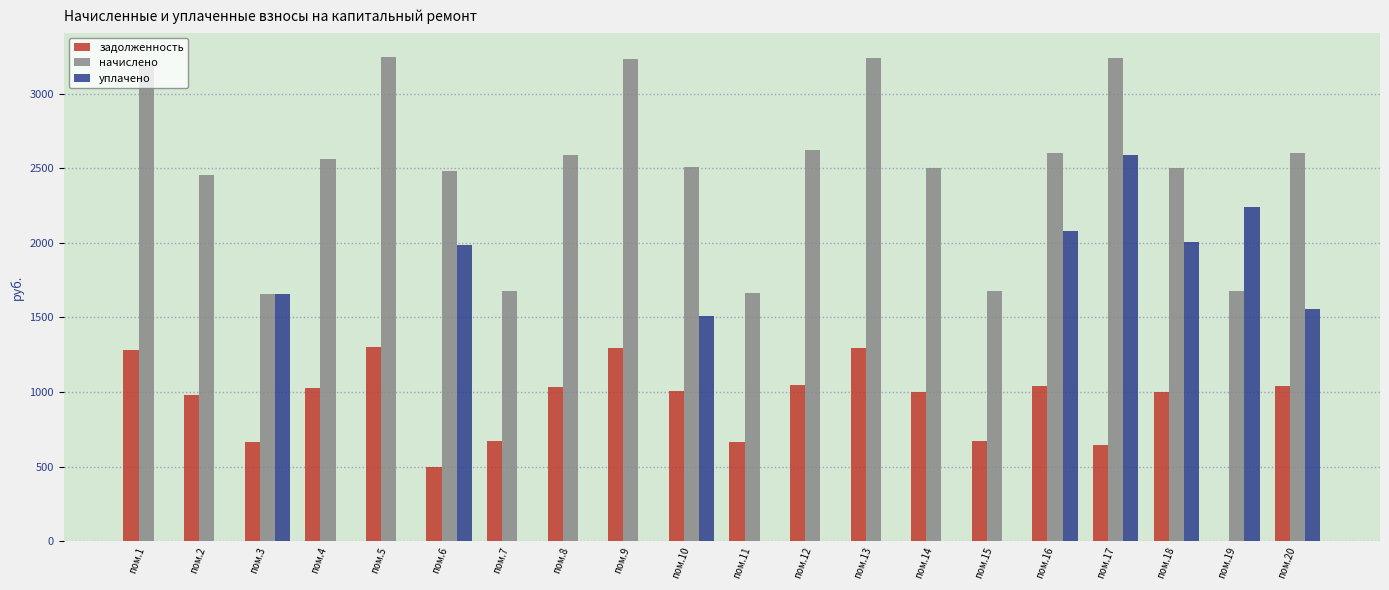

What is the maximum value for уплачено?

2588.4